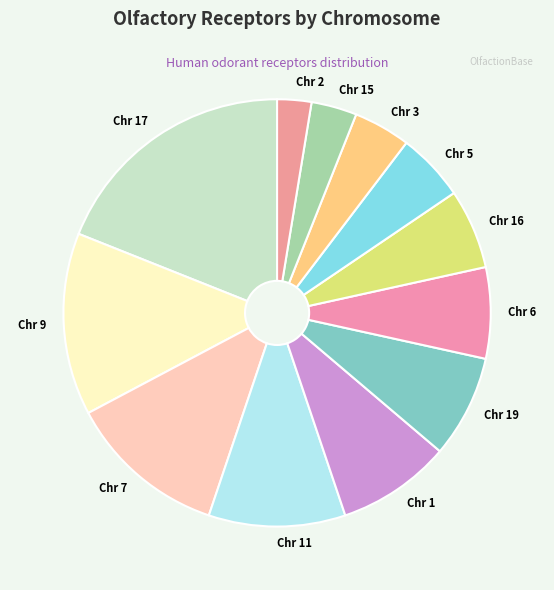

How many segments does this pie chart have?

12